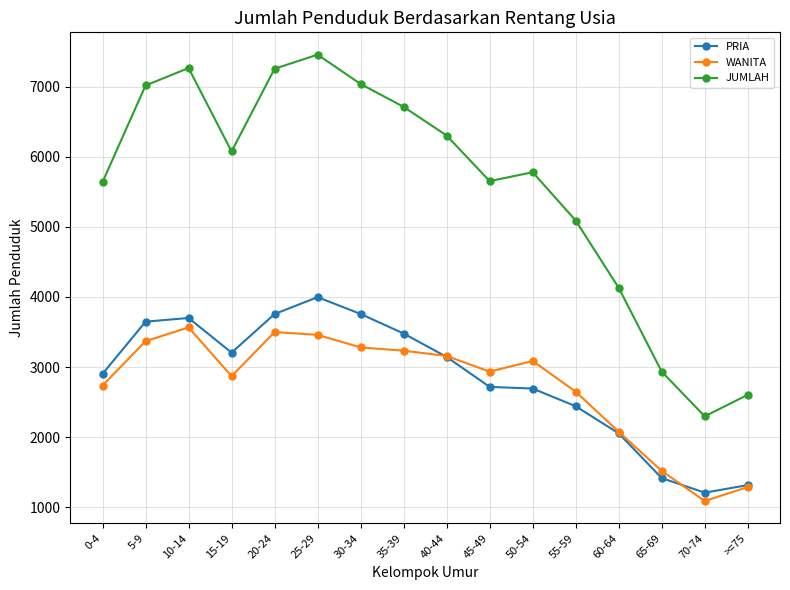

What is the lowest value of the PRIA series?

1208